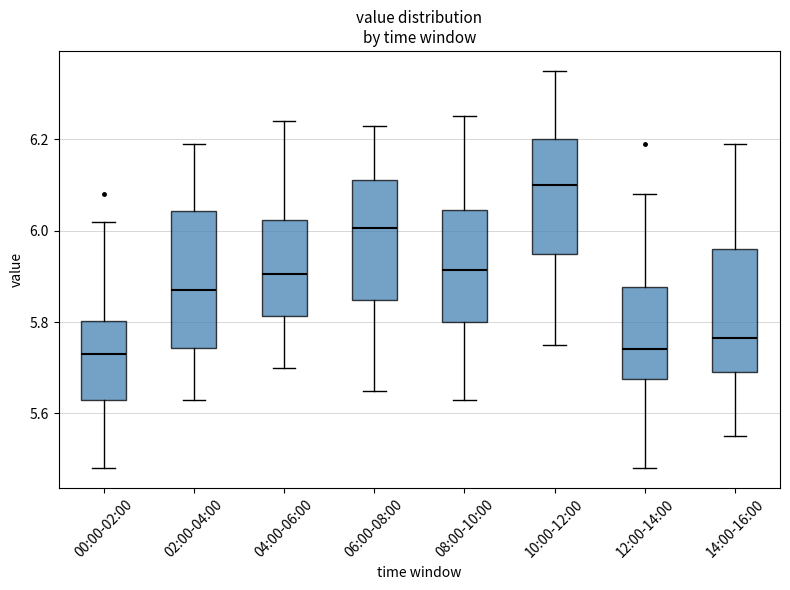

Reading left to right, read every box against the y-axis: the position of its median line, the range the box covers, and the ends of its whiskers. The values are not printed on the chart, so give them approximately, as read against the axis.

00:00-02:00: median 5.74, box 5.64 to 5.80, whiskers 5.48 to 6.02
02:00-04:00: median 5.88, box 5.74 to 6.04, whiskers 5.64 to 6.20
04:00-06:00: median 5.90, box 5.82 to 6.02, whiskers 5.70 to 6.24
06:00-08:00: median 6.00, box 5.84 to 6.12, whiskers 5.66 to 6.24
08:00-10:00: median 5.92, box 5.80 to 6.04, whiskers 5.64 to 6.26
10:00-12:00: median 6.10, box 5.96 to 6.20, whiskers 5.76 to 6.36
12:00-14:00: median 5.74, box 5.68 to 5.88, whiskers 5.48 to 6.08
14:00-16:00: median 5.76, box 5.70 to 5.96, whiskers 5.56 to 6.20